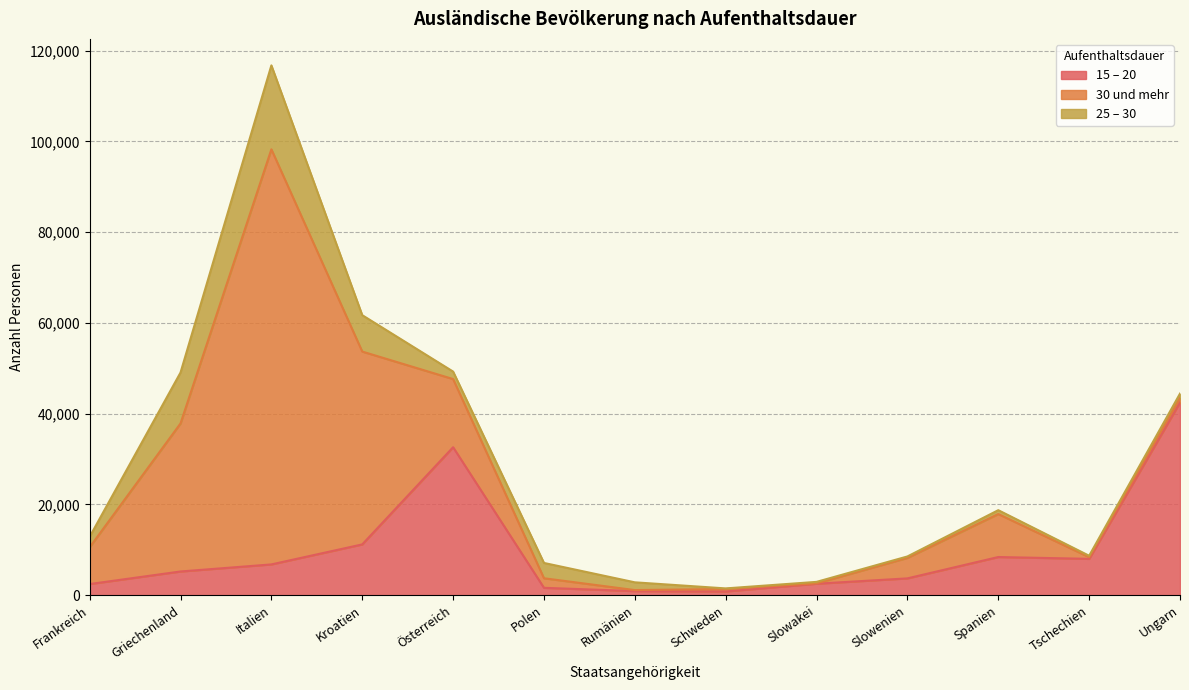

How many distinct data groups are displayed?

3